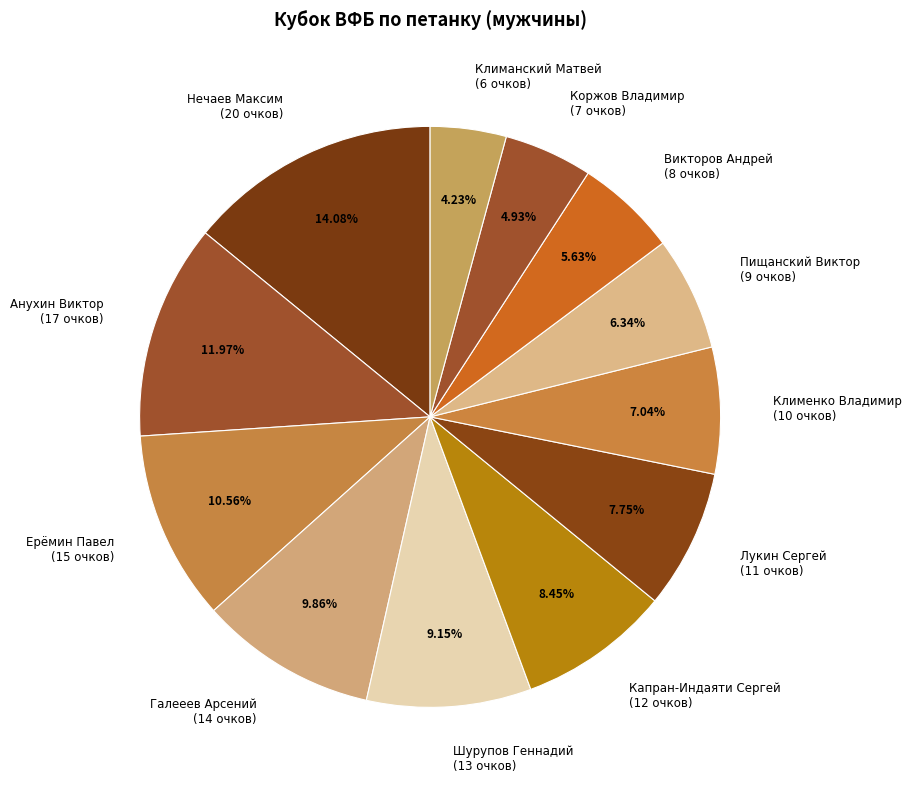

Is it true that Капран-Индаяти Сергей is 8% of the pie?

True